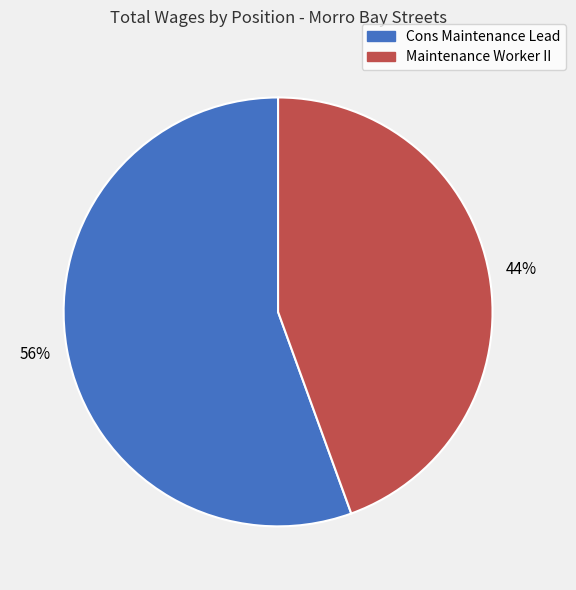

Is it true that Cons Maintenance Lead is 48% of the pie?

False